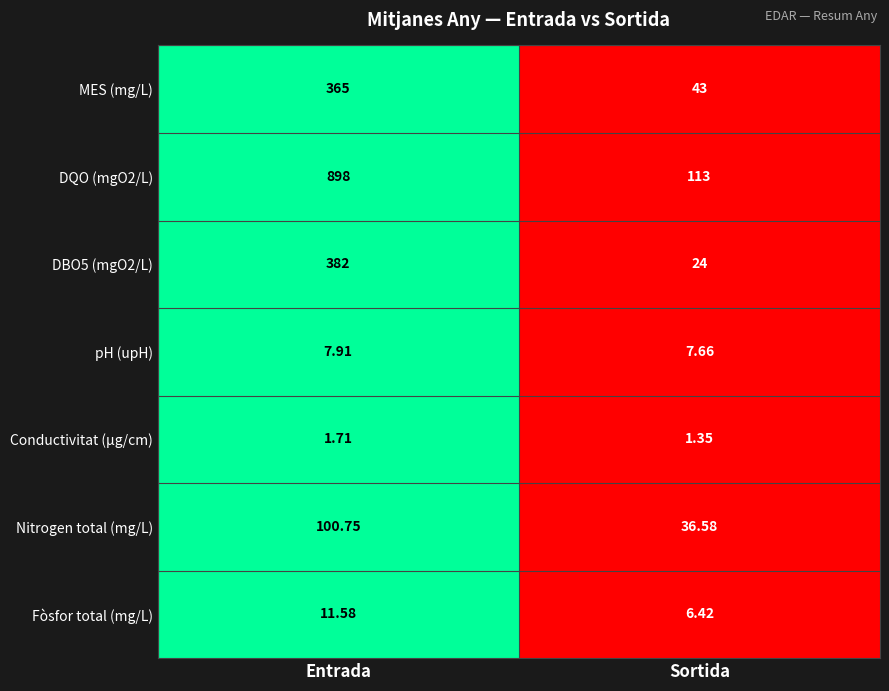

List the labels in order of DBO5 (mgO2/L) value, largest first.

Entrada, Sortida